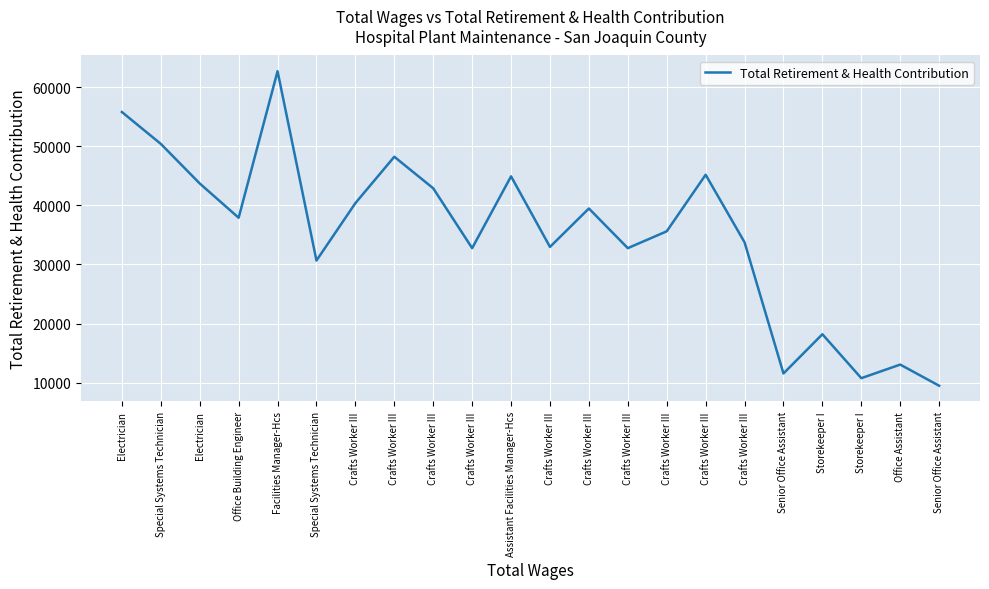

Reading left to right, list all the values displayed in this chart.

55801	50410	43709	37906	62706	30668	40382	48230	42892	32762	44915	32969	39473	32762	35612	45181	33752	11554	18192	10757	13056	9475